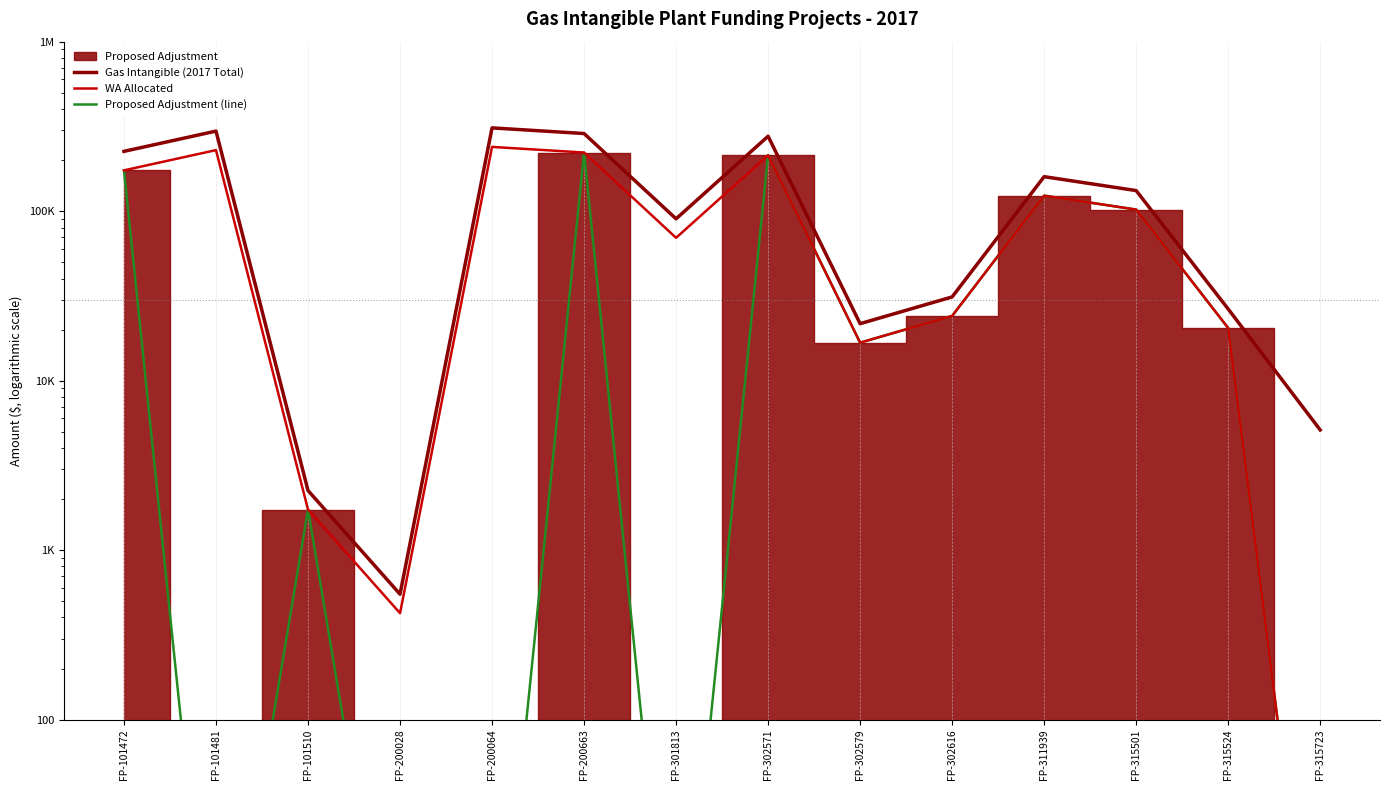

At which label does WA Allocated first exceed 102129?

FP-101472